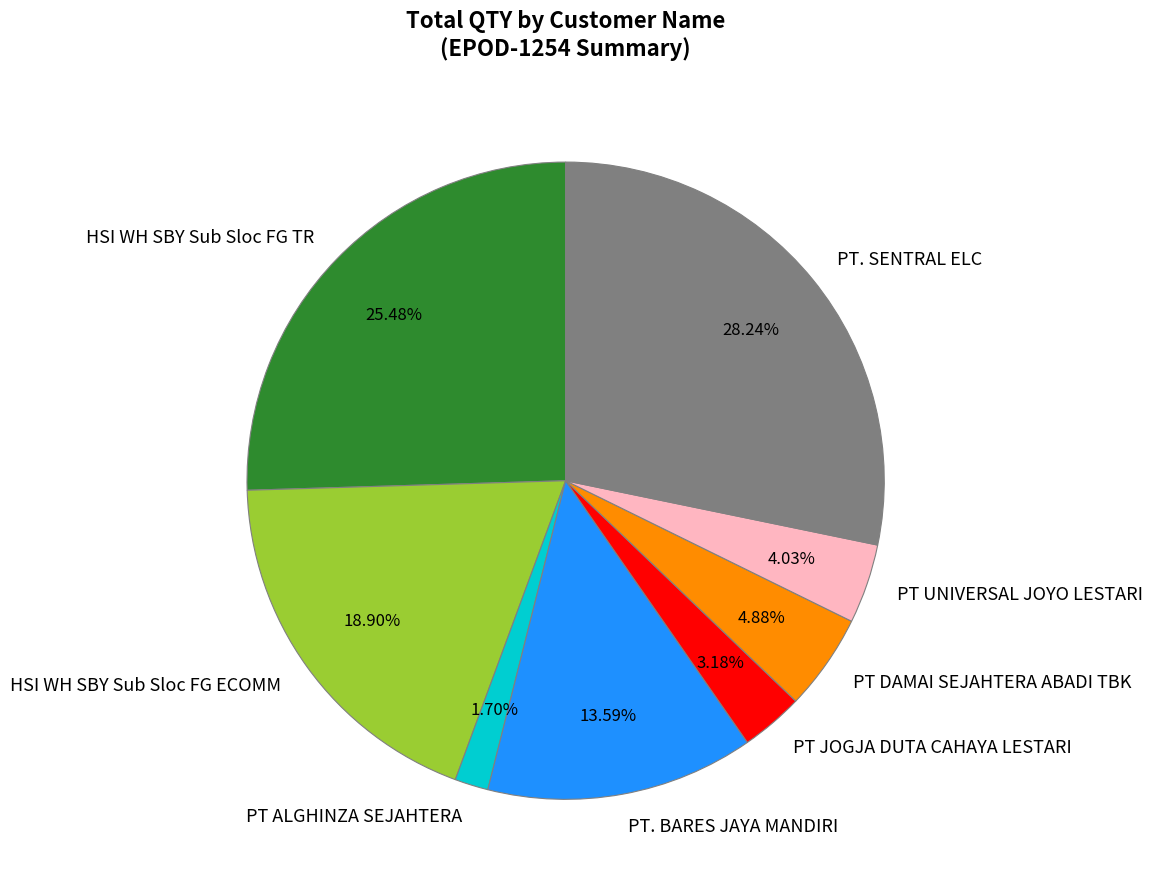

To the nearest percent, what percentage of the pie is PT ALGHINZA SEJAHTERA?

2%